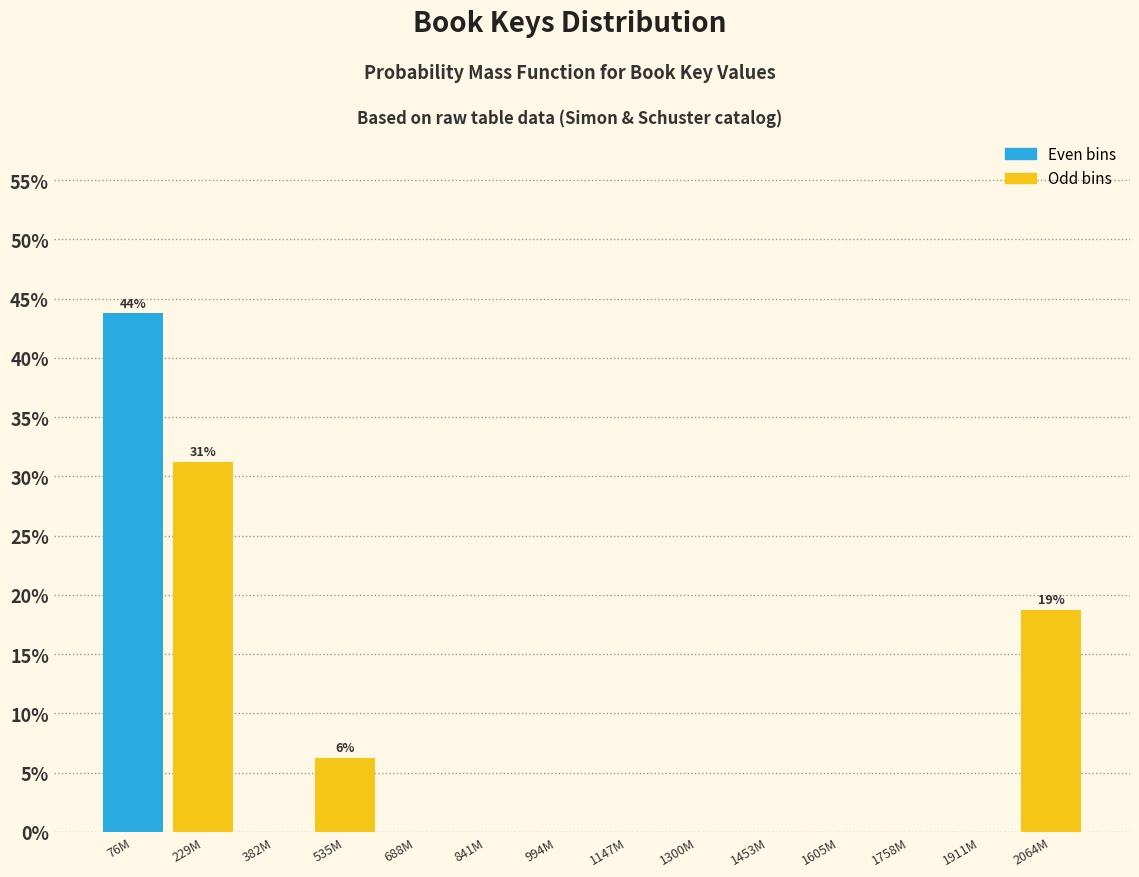

What is the sum of the values at 76M and 1453M?

43.8